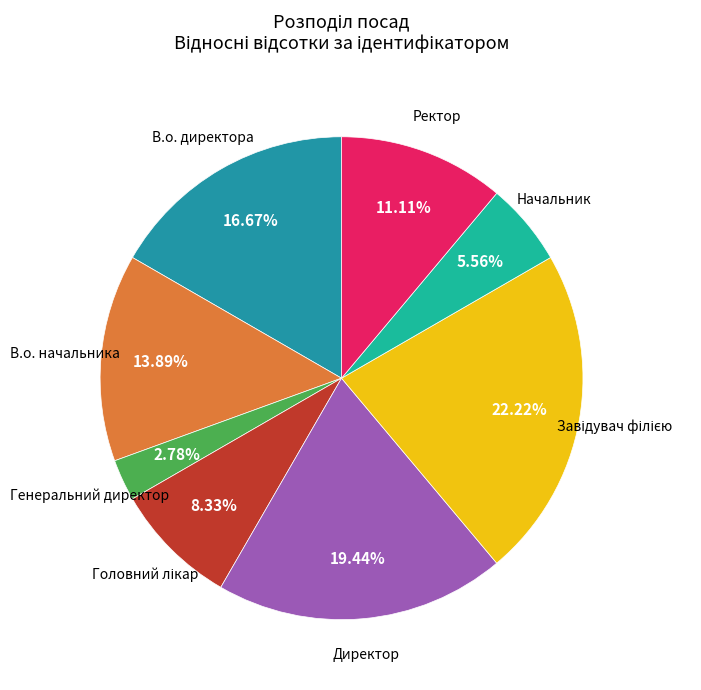

How many segments does this pie chart have?

8